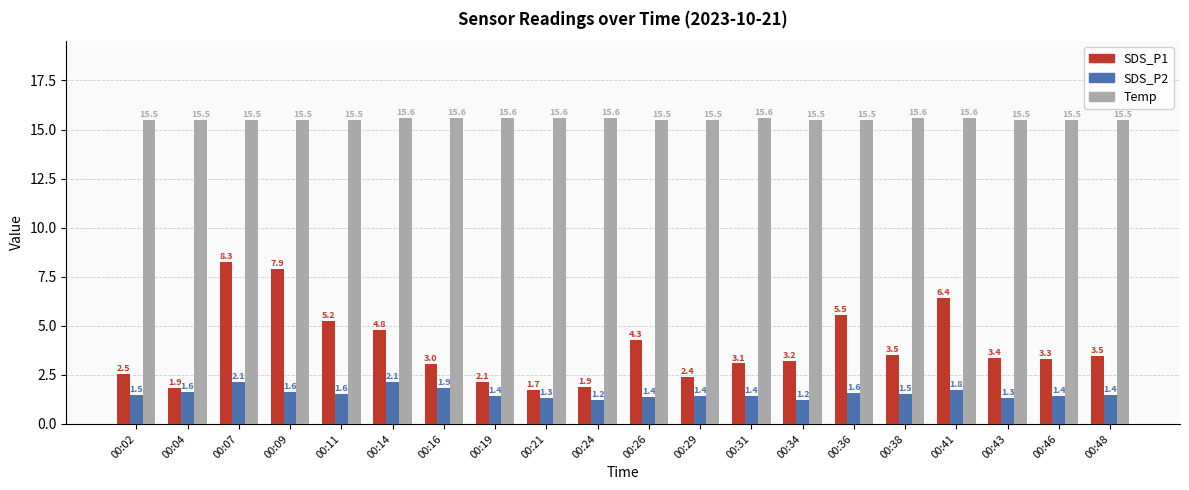

Between 00:19 and 00:31, which series saw the biggest shift?

SDS_P1